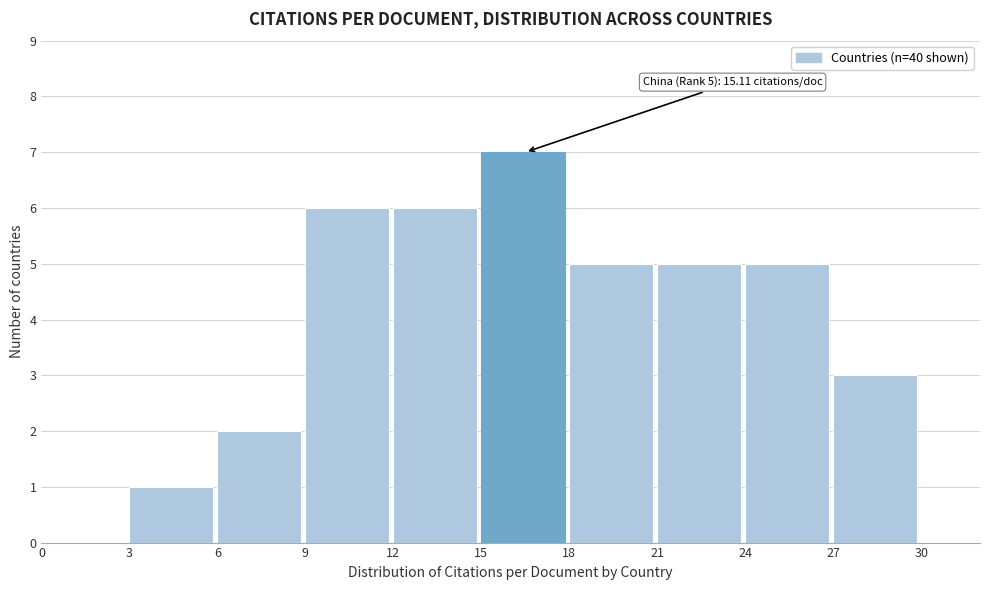

Which range on the x-axis has the tallest bar?

15 to 18